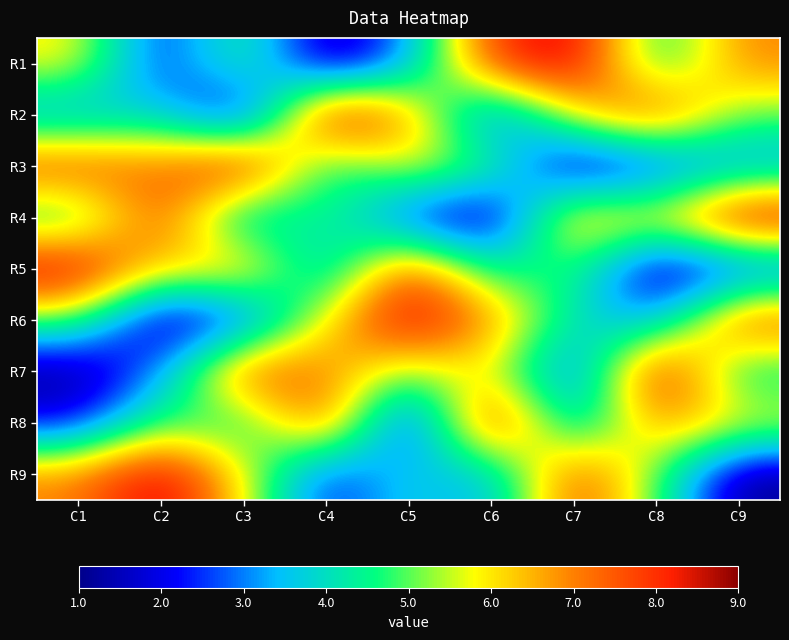

What is the total value across all series at C2?

45